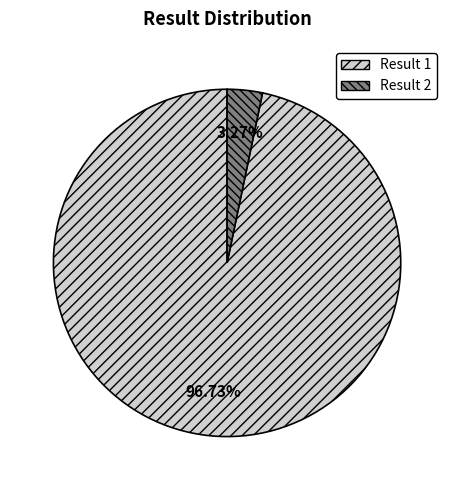

Is there a majority slice in this chart?

Yes